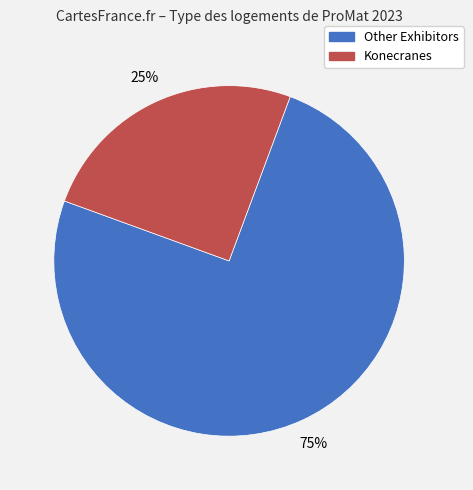

Is there any slice that represents more than half of the pie?

Yes